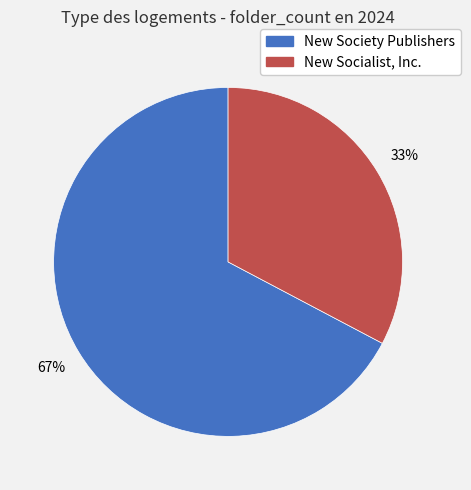

What percentage is the New Society Publishers slice, to the nearest percent?

67%